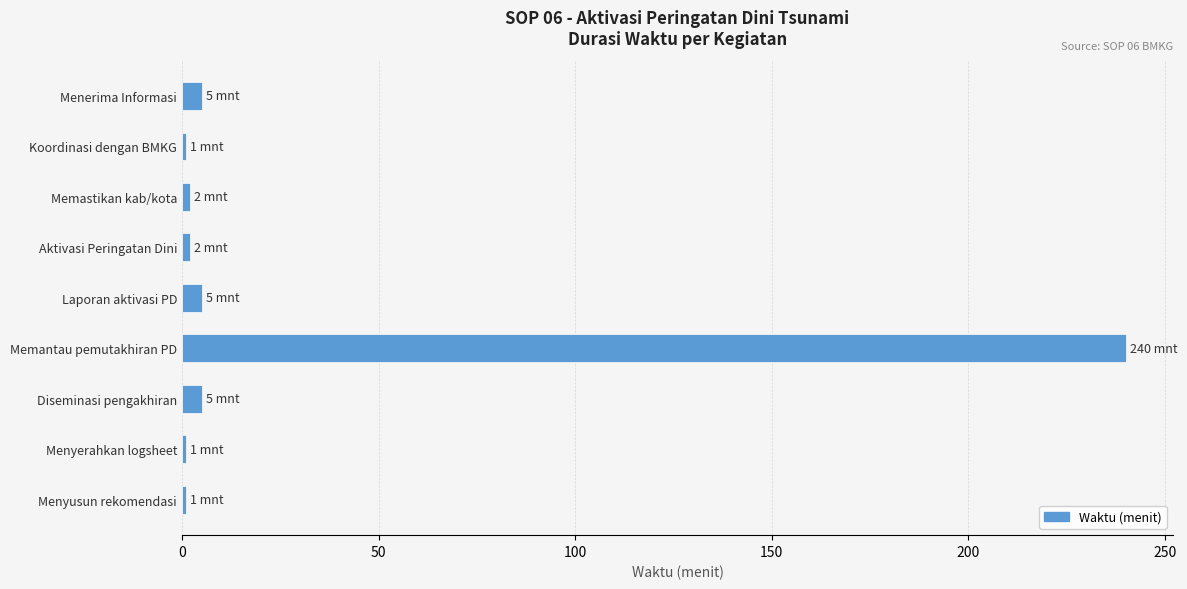

How many distinct data groups are displayed?

1